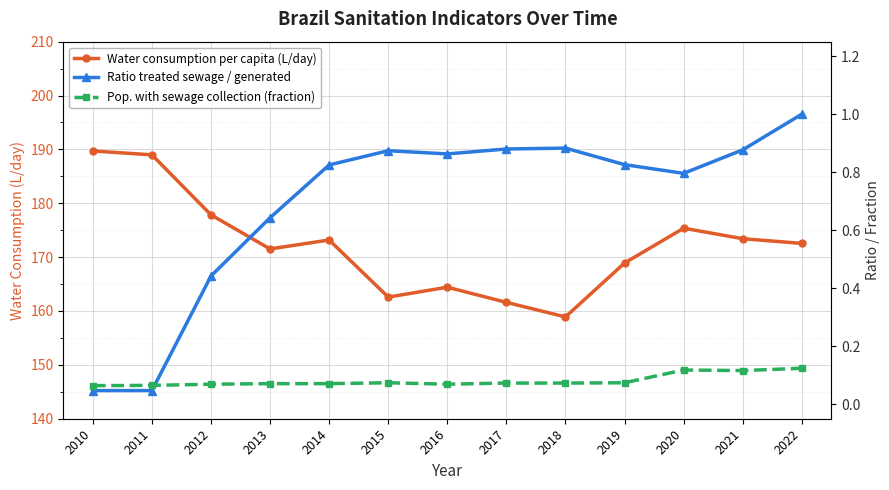

What is the spread (max minus min) of values at 2021?

173.3